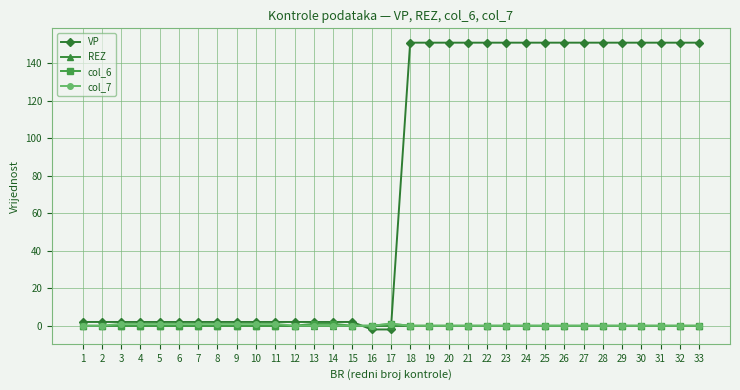

Reading left to right, list all the values displayed in this chart.

VP: 2	2	2	2	2	2	2	2	2	2	2	2	2	2	2	-2	-2	151	151	151	151	151	151	151	151	151	151	151	151	151	151	151	151
REZ: 0	0	0	0	0	0	0	0	0	0	0	0	0	0	0	0	0	0	0	0	0	0	0	0	0	0	0	0	0	0	0	0	0
col_6: 0	0	0	0	0	0	0	0	0	0	0	0	1	1	0	0	1	0	0	0	0	0	0	0	0	0	0	0	0	0	0	0	0
col_7: 0	0	1	1	1	1	1	1	1	1	1	0	0	0	0	0	1	0	0	0	0	0	0	0	0	0	0	0	0	0	0	0	0